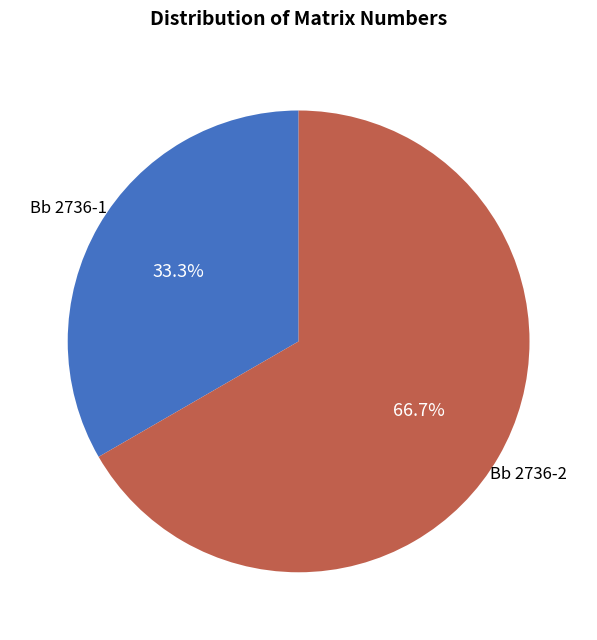

Is there a majority slice in this chart?

Yes